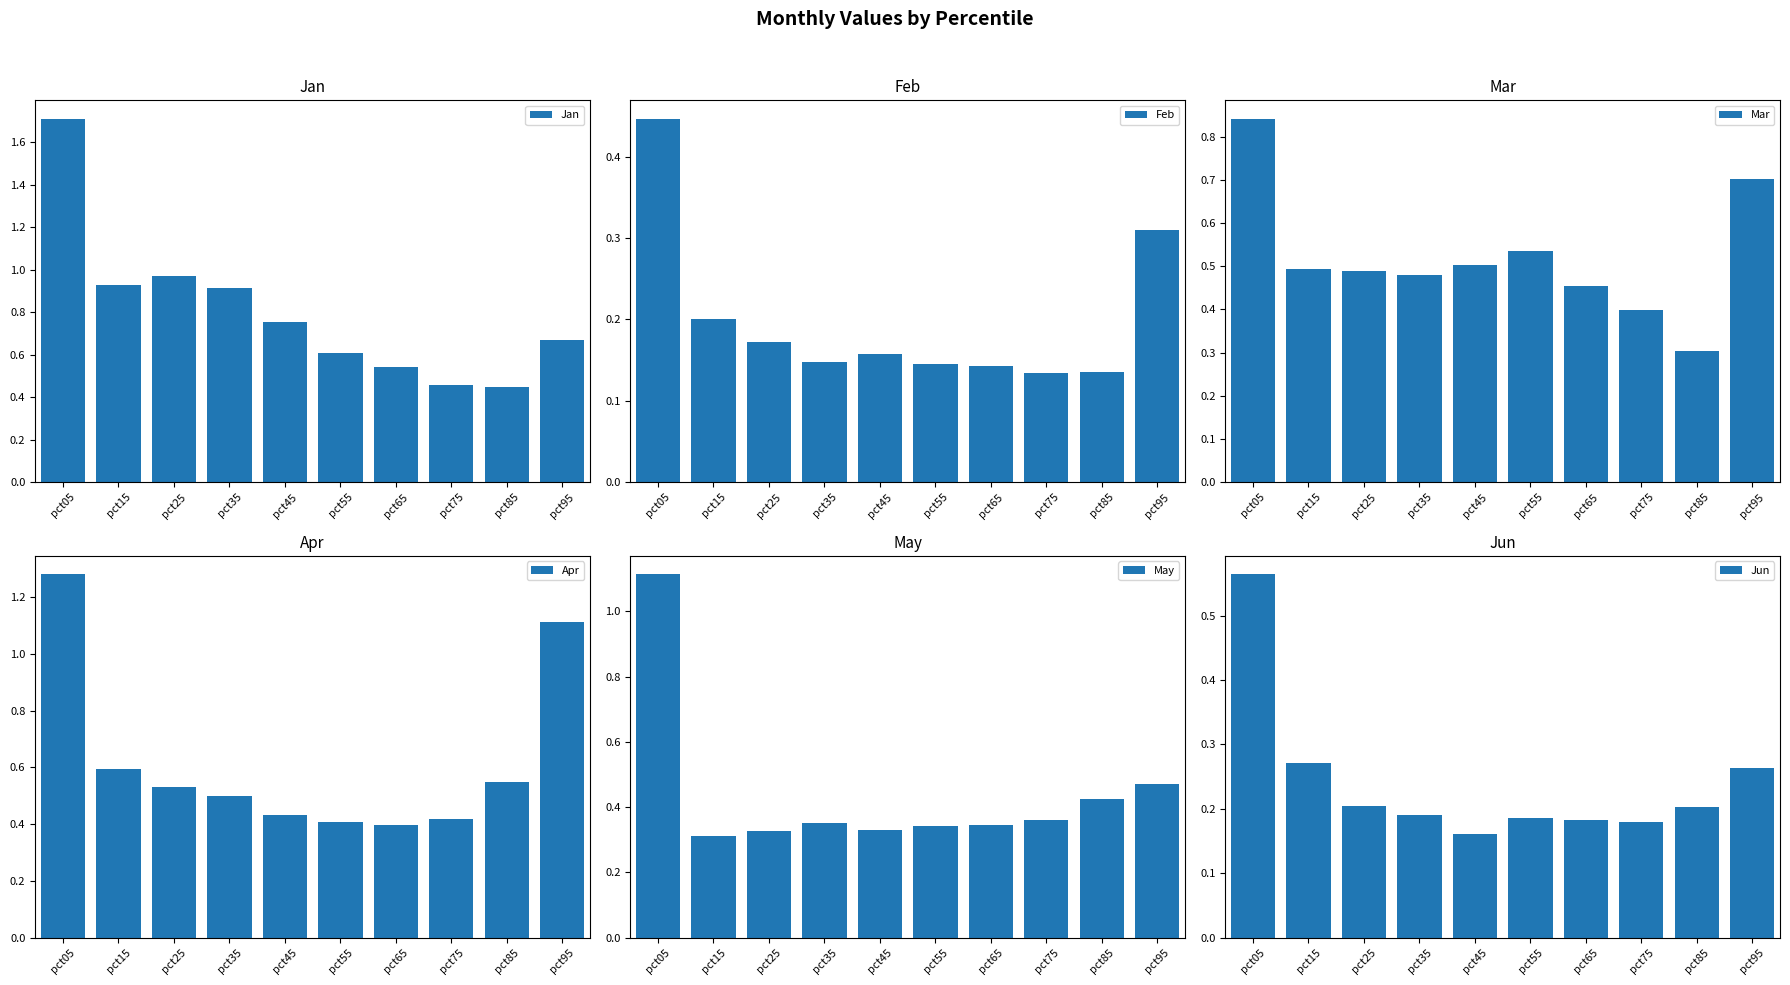

The value of Mar at pct25 is 0.6. True or false?

False